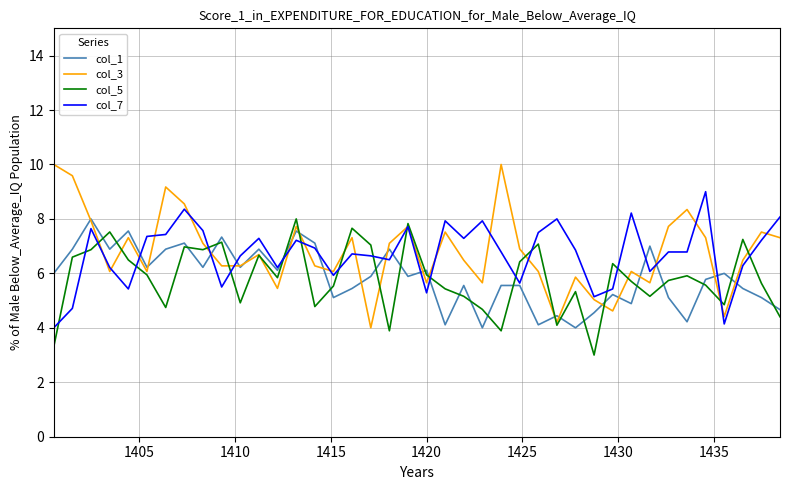

Which series has the largest range (max minus min)?

col_3